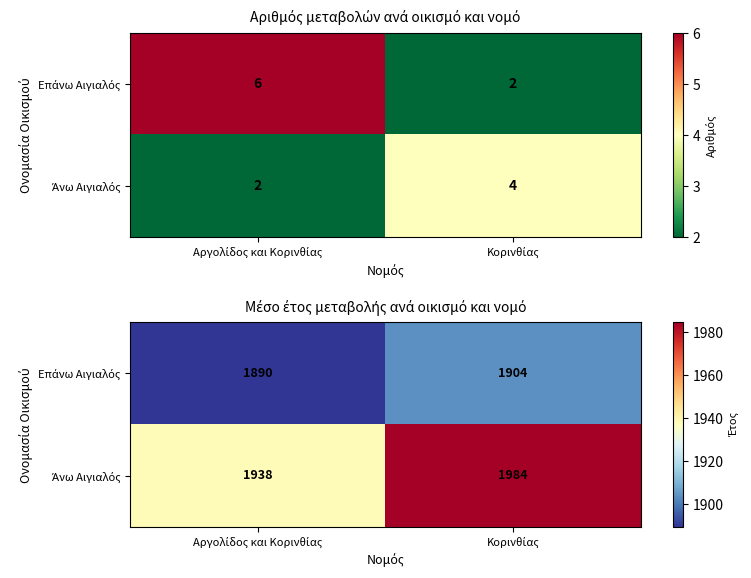

Is it true that Επάνω Αιγιαλός equals 2918.2 at Κορινθίας?

False